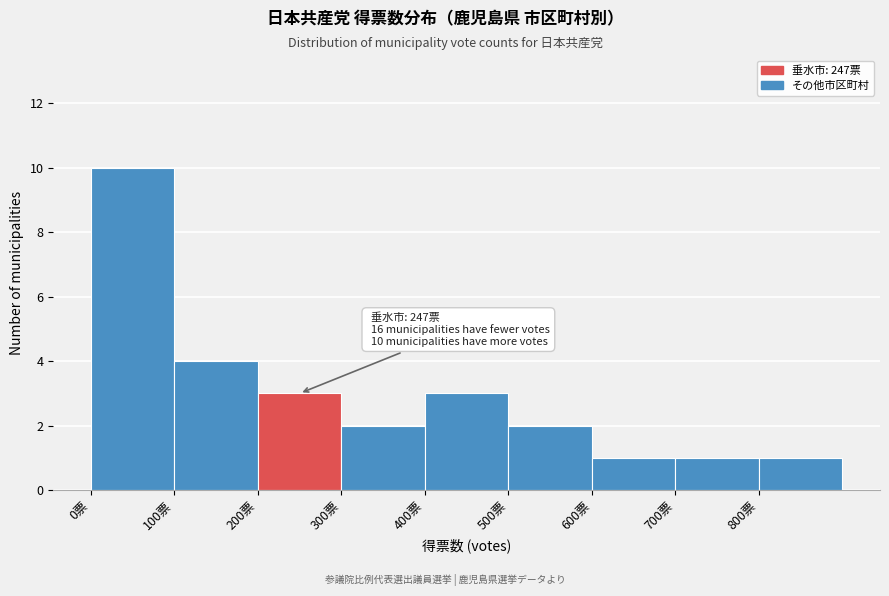

Which range on the x-axis has the tallest bar?

0 to 100